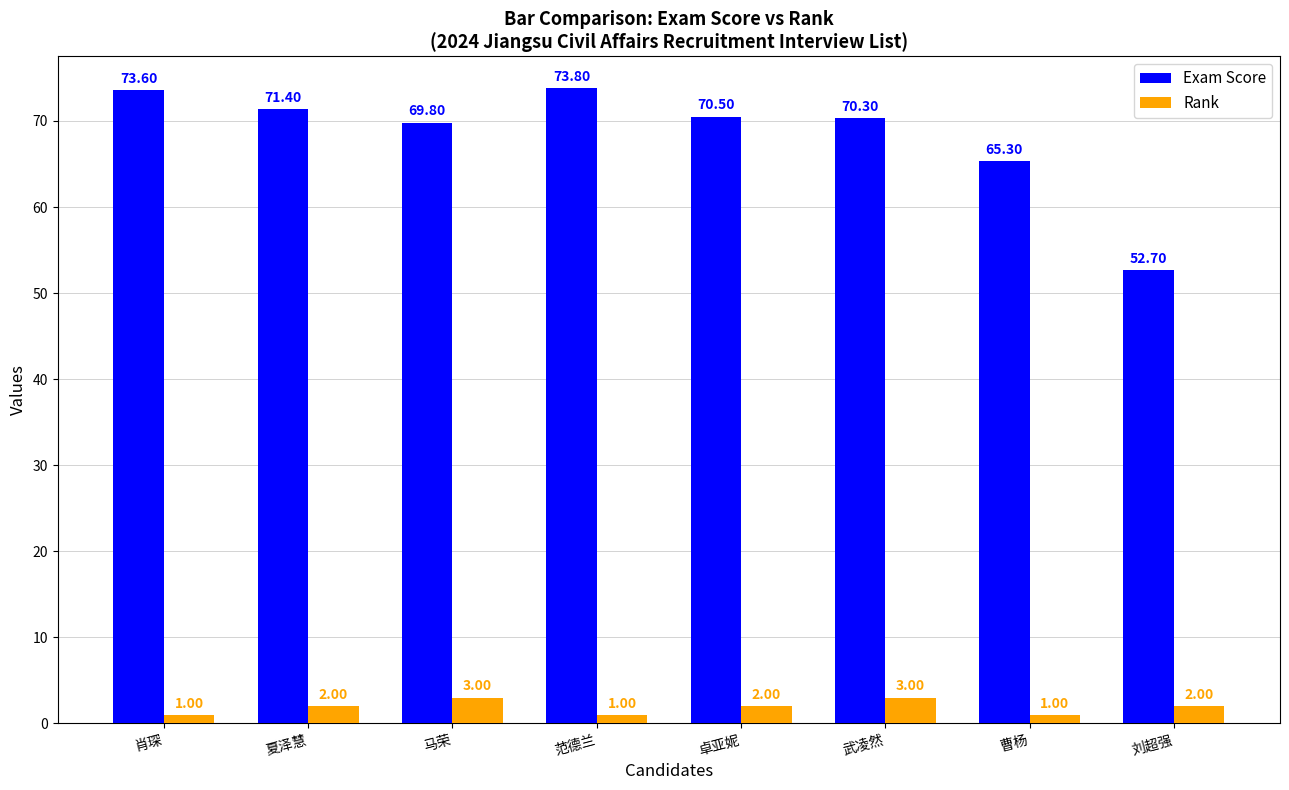

Between 曹杨 and 刘超强, which series saw the biggest shift?

Exam Score